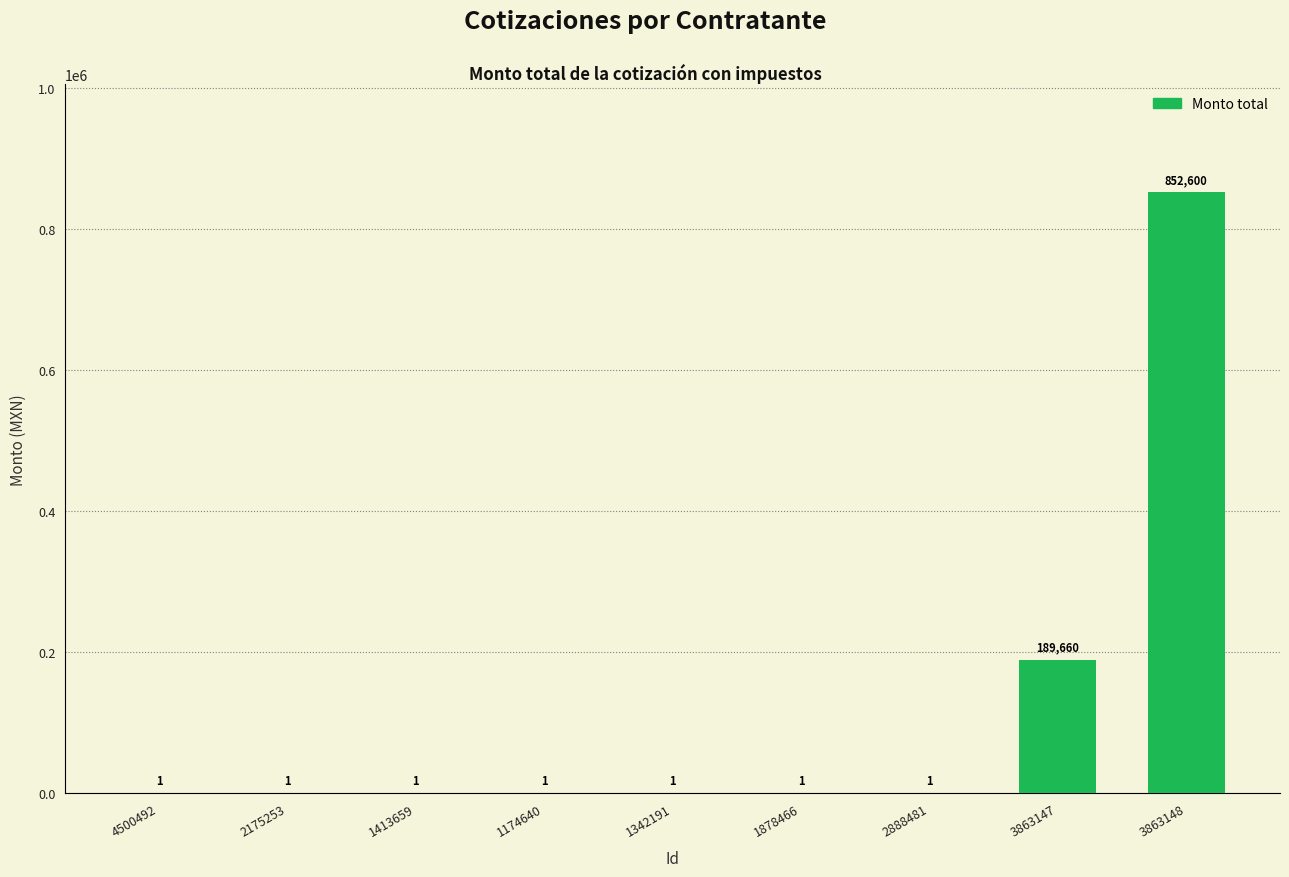

What is the difference between the values at 3863148 and 2175253?

852599